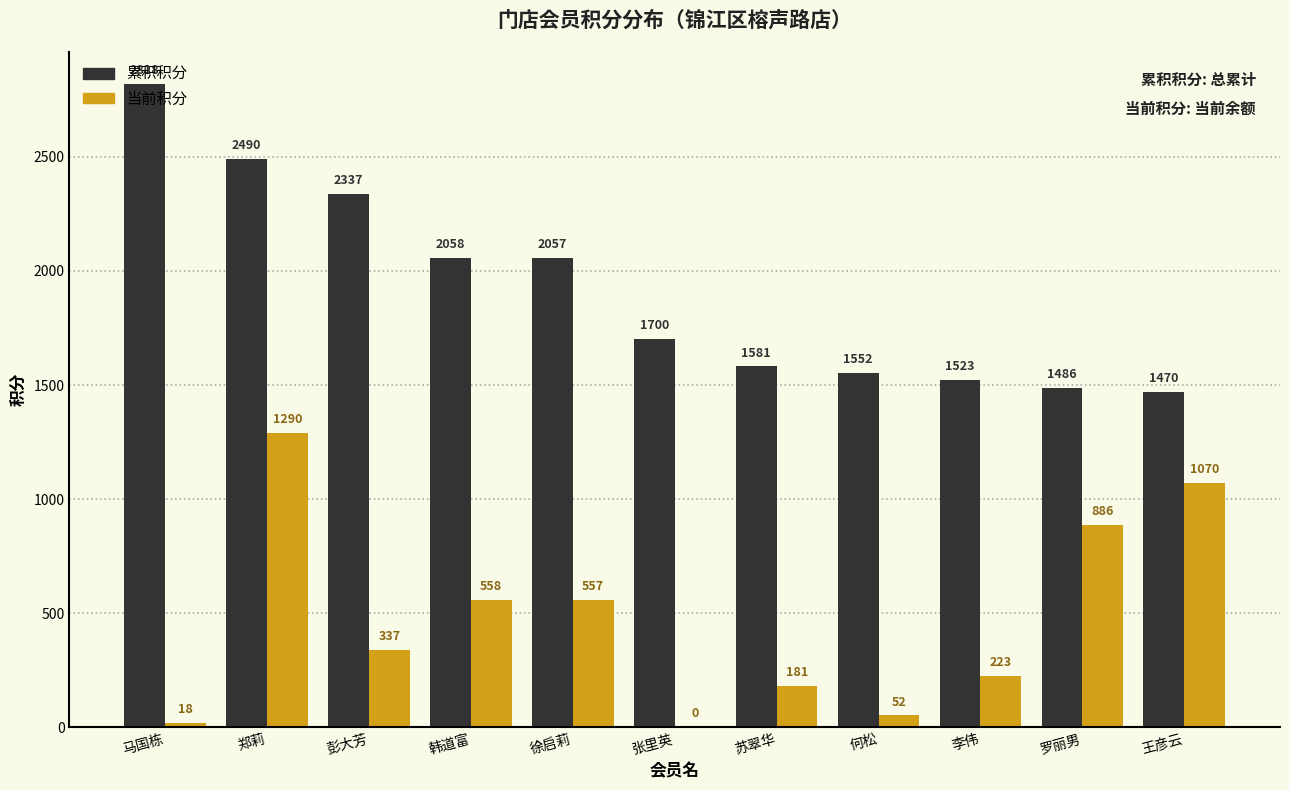

What is the average value of the 当前积分 series?

470.7